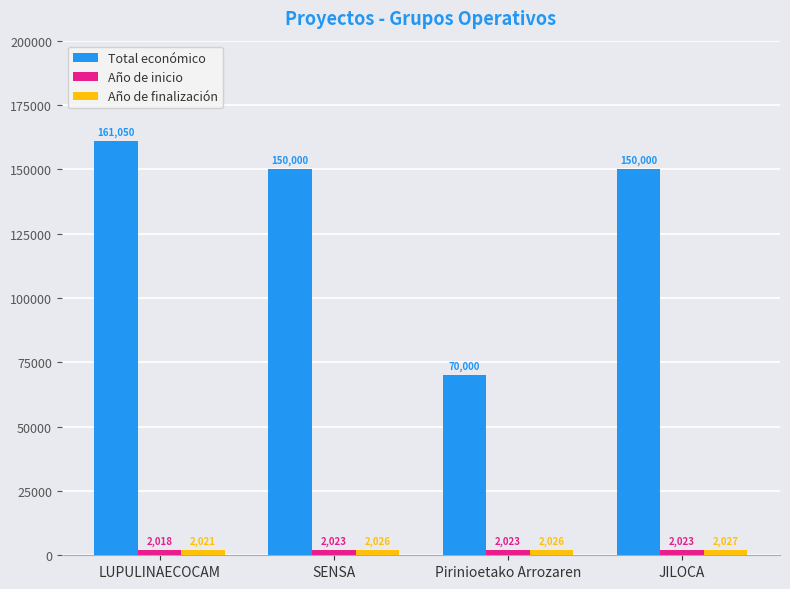

Between LUPULINAECOCAM and SENSA, which series saw the biggest shift?

Total económico